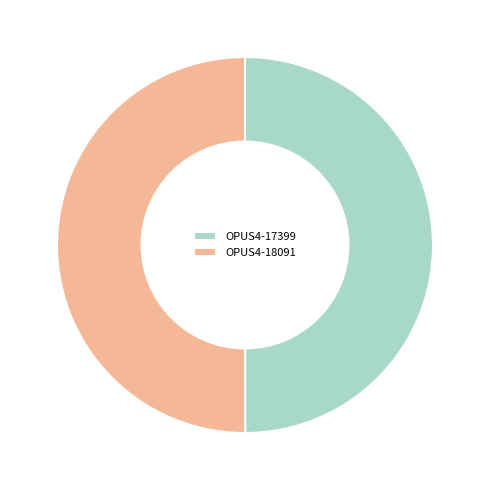

Is the sum of OPUS4-18091 and OPUS4-17399 greater than half?

Yes